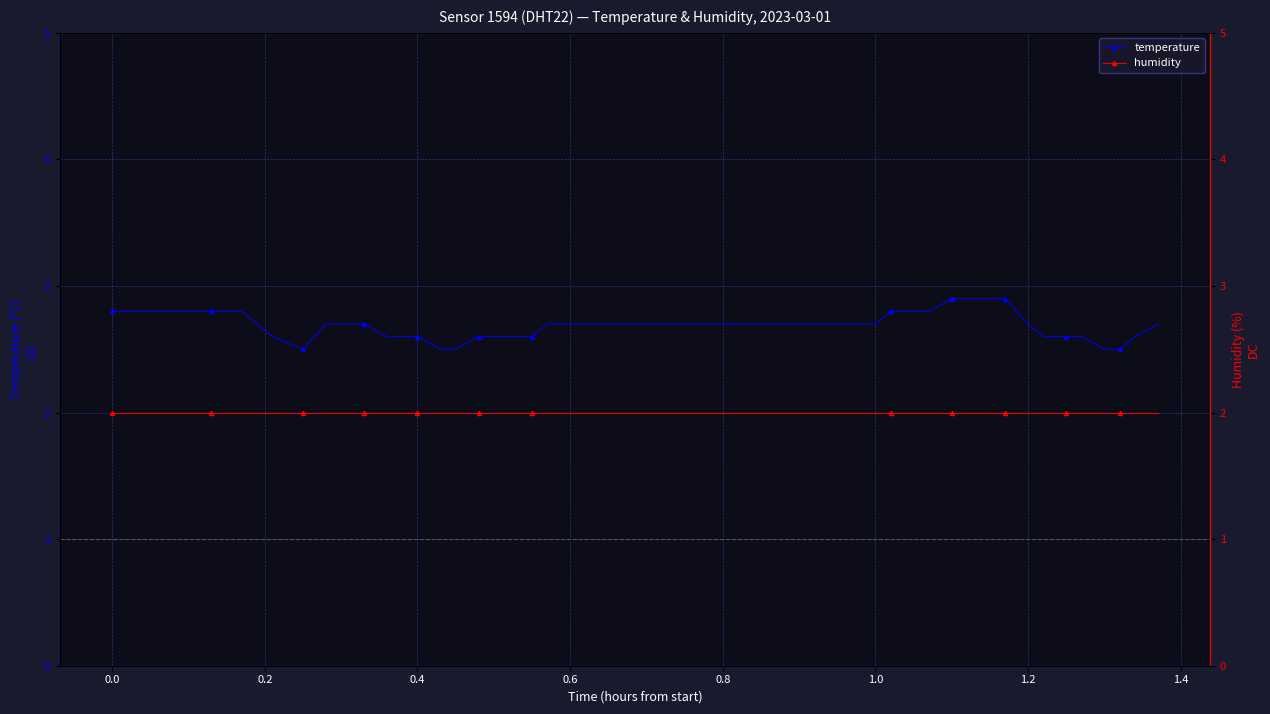

What is the maximum value for temperature?

2.9